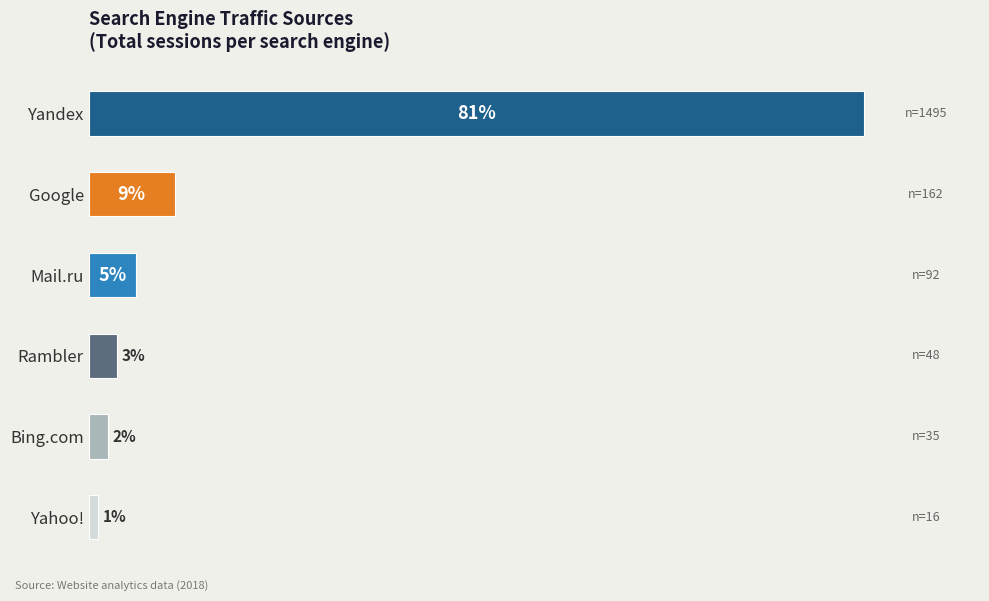

What is the label of the 5th bar from the top?

Bing.com